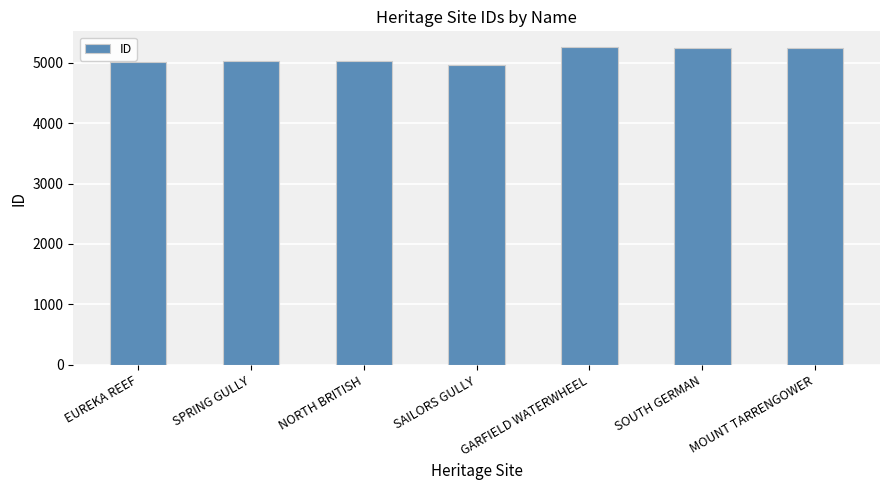

What is the value of the 4th bar from the left?

4963